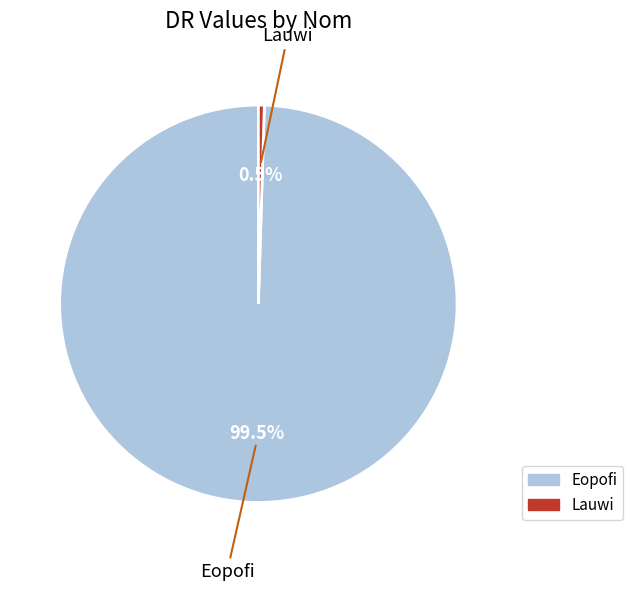

Is there a majority slice in this chart?

Yes